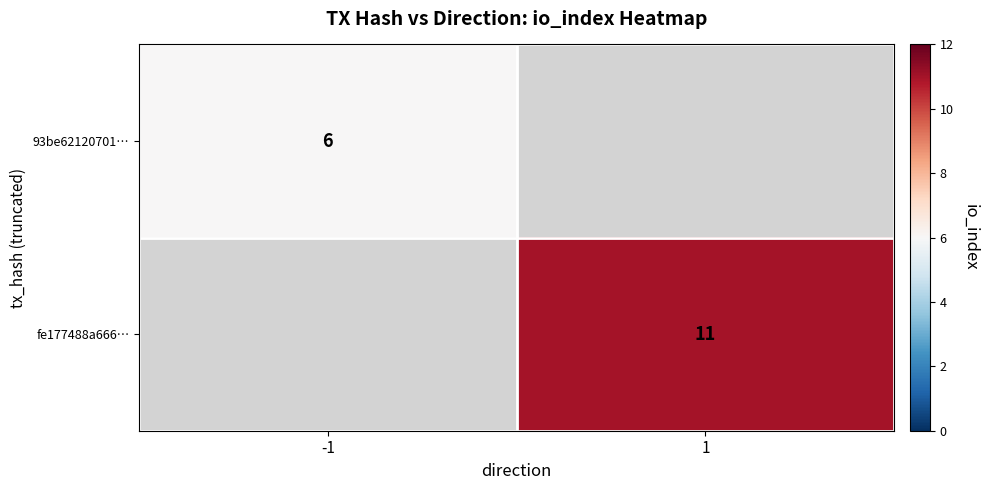

True or false: fe177488a666… has a value of 11 at 1.

True